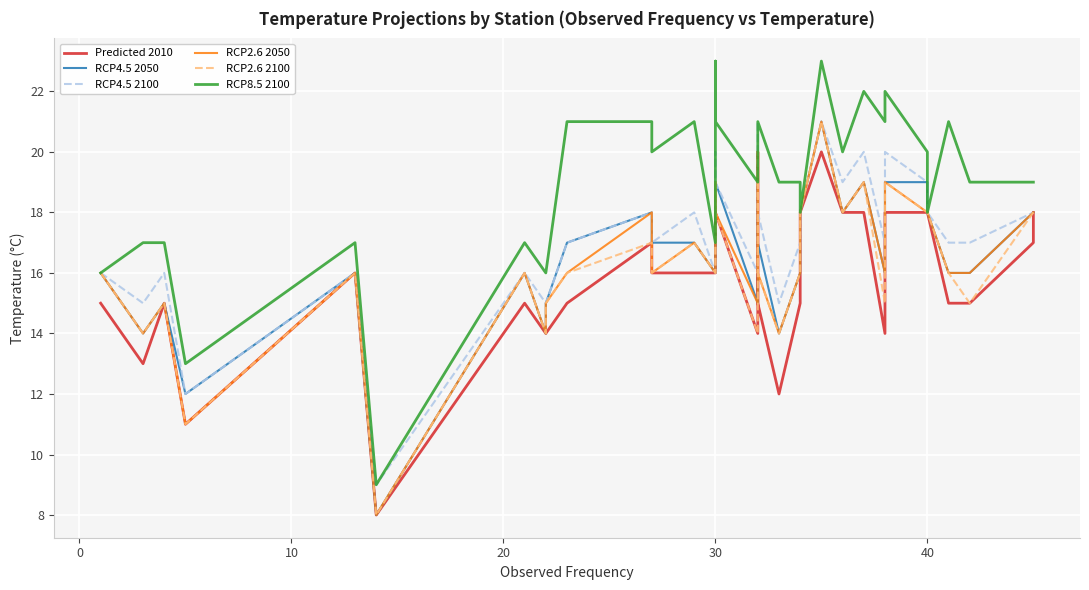

How many distinct data groups are displayed?

6